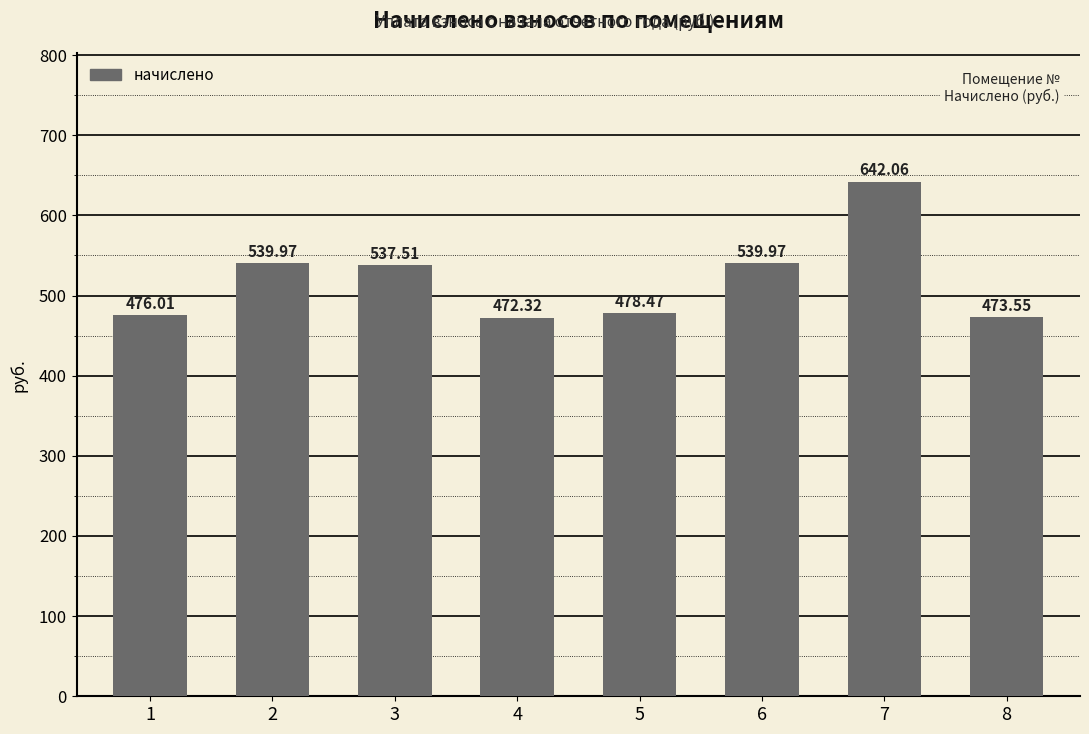

Which has a higher value, 8 or 4?

8